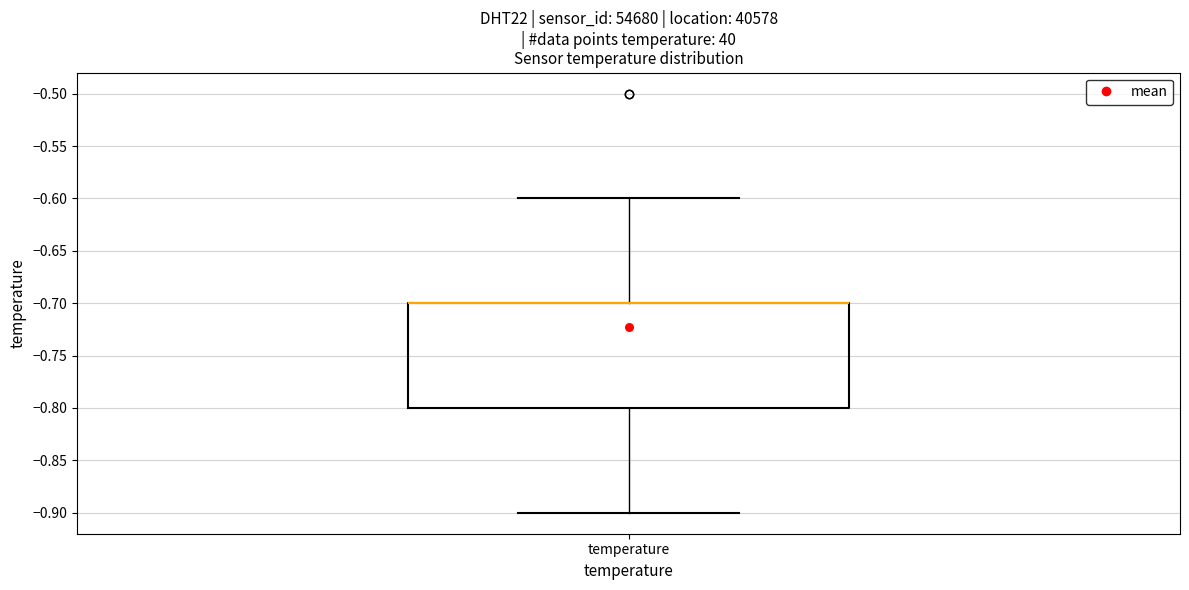

Transcribe this box plot: give where the median line is, the range the box spans, and where the two whiskers end, as read against the y-axis. The values are not printed on the chart, so give them approximately, as read against the axis.

median -0.7 (drawn on the box's upper edge), box -0.8 to -0.7, whiskers -0.9 to -0.6